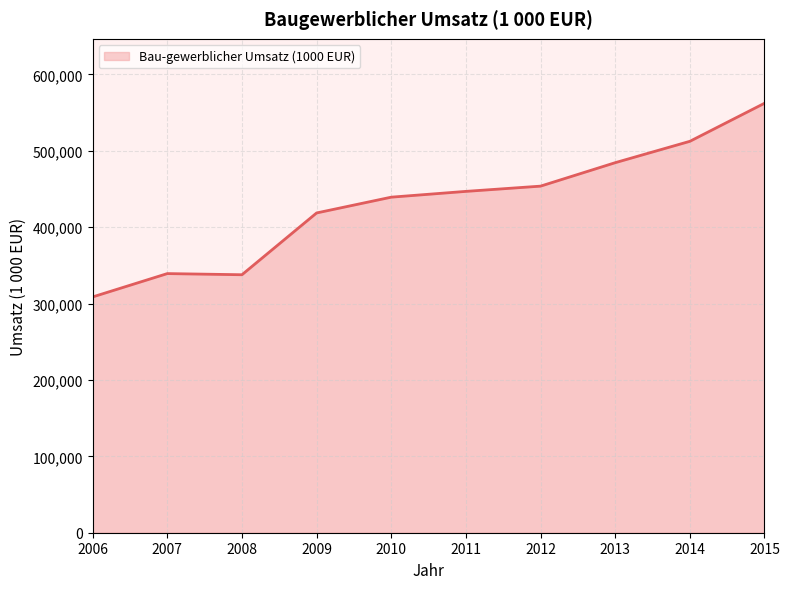

What is the difference between the values at 2012 and 2015?

108504